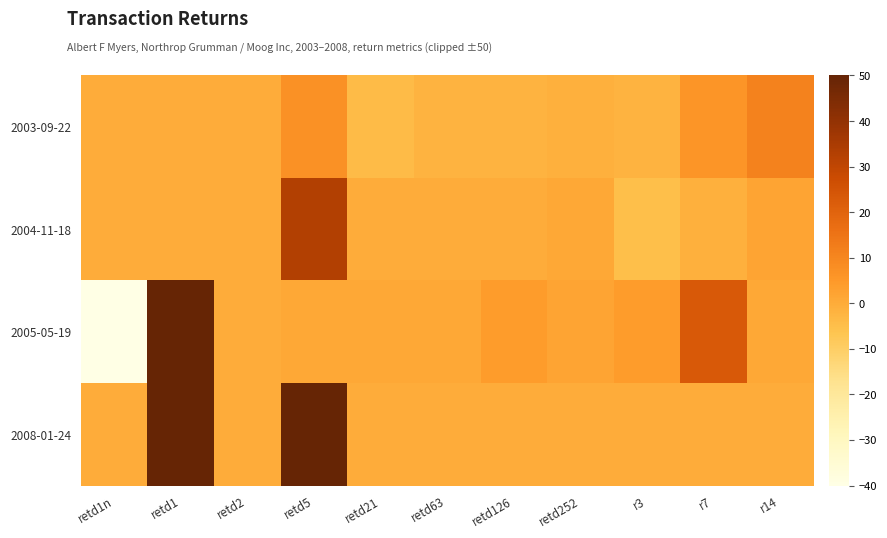

What is the spread (max minus min) of values at retd21?

5